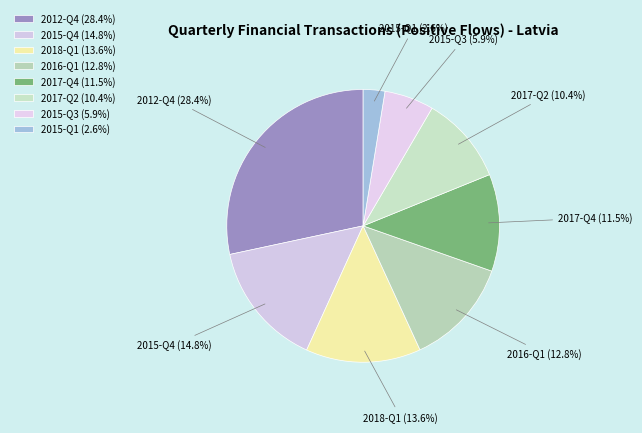

How many segments does this pie chart have?

8